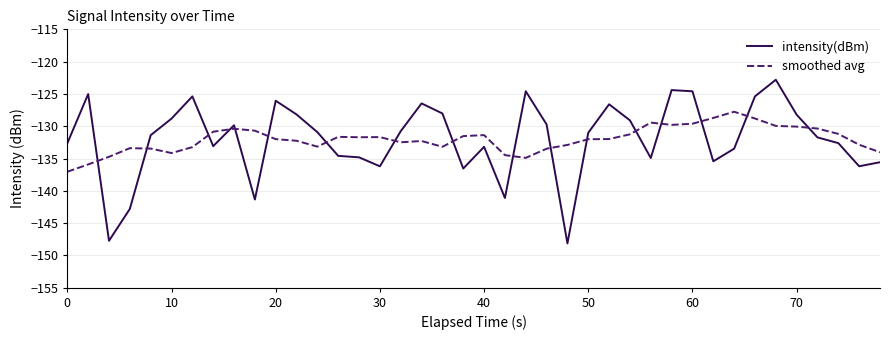

What is the sum of all intensity(dBm) values?

-5279.5